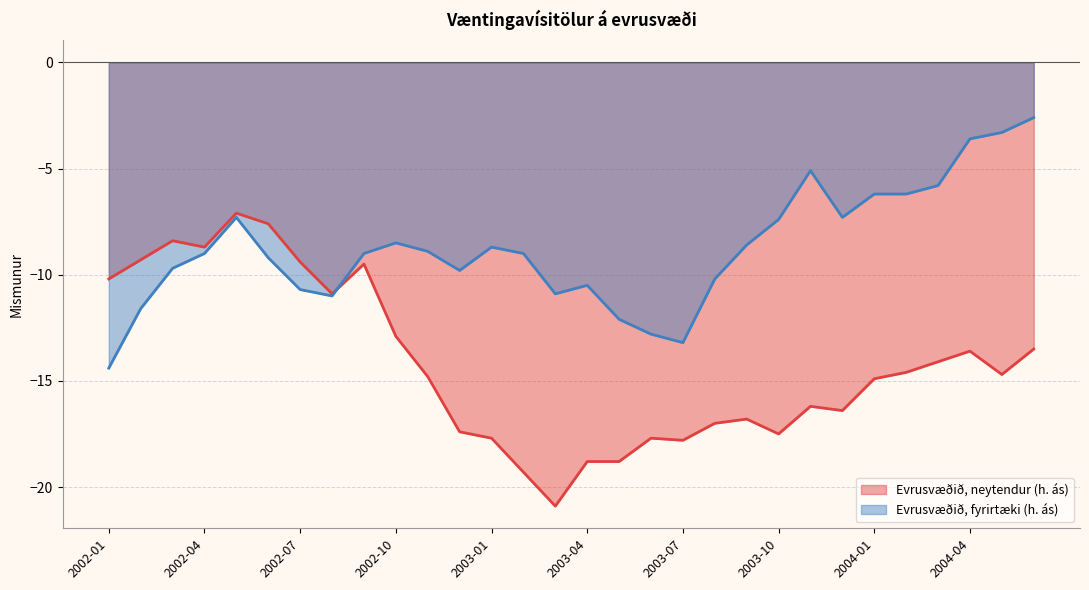

What is the sum of the Evrusvæðið, neytendur (h. ás) values at 2002-07 and 2003-05?

-28.2